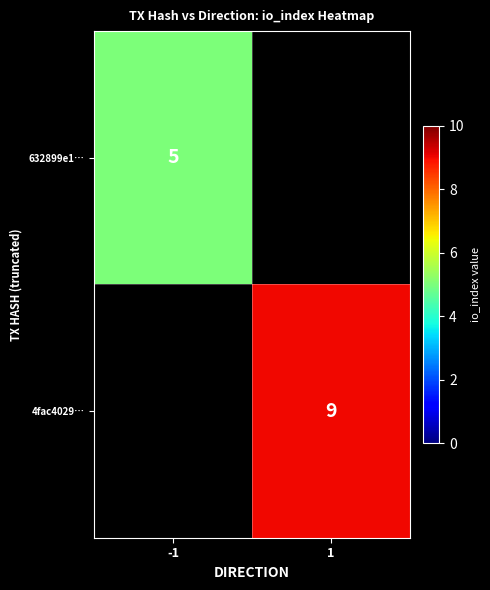

Is it true that 4fac4029… equals 16 at 1?

False